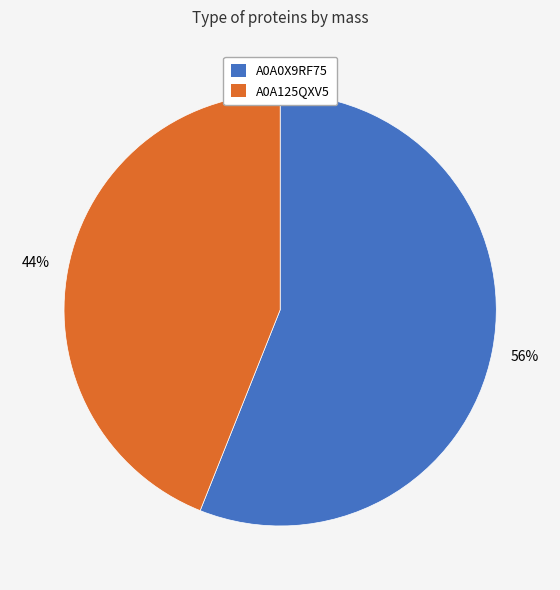

Is there a majority slice in this chart?

Yes